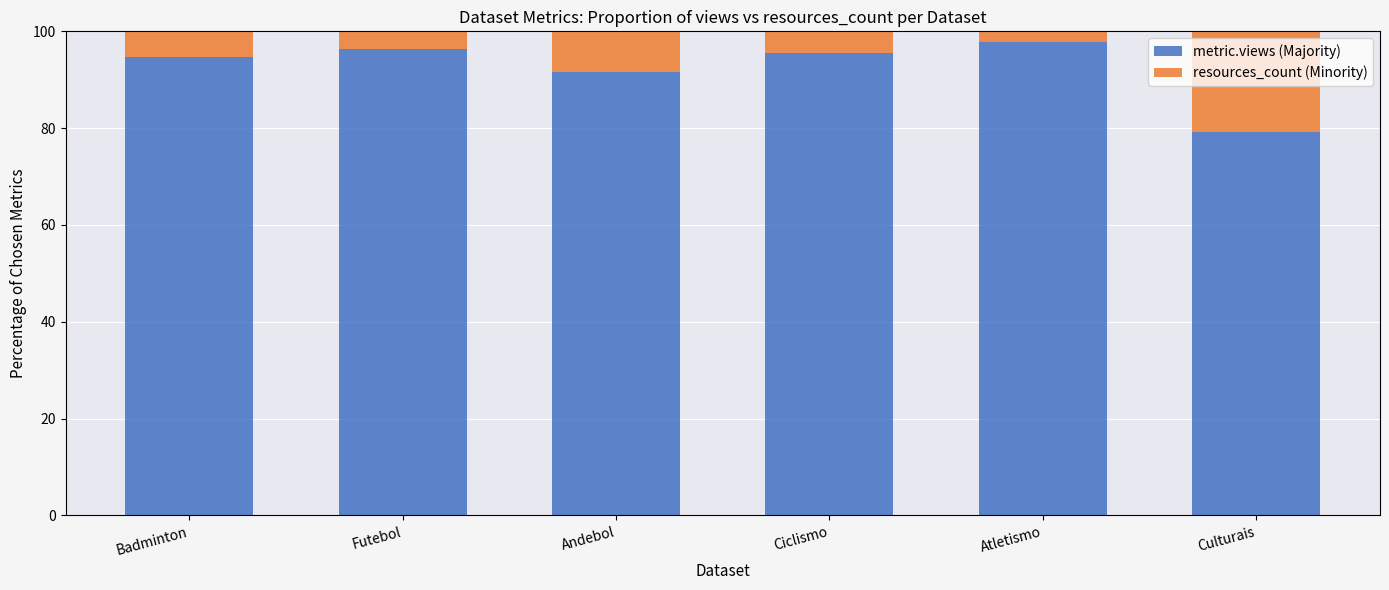

What is the lowest value of the metric.views (Majority) series?

79.2